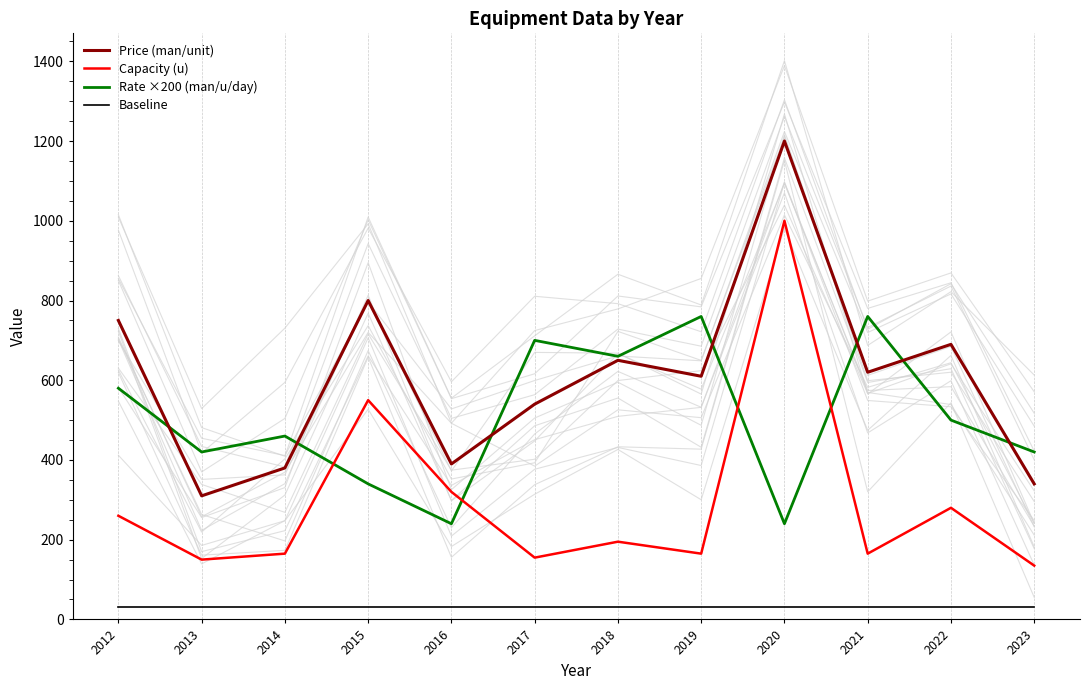

True or false: Baseline has a value of 30.0 at 2019.

True